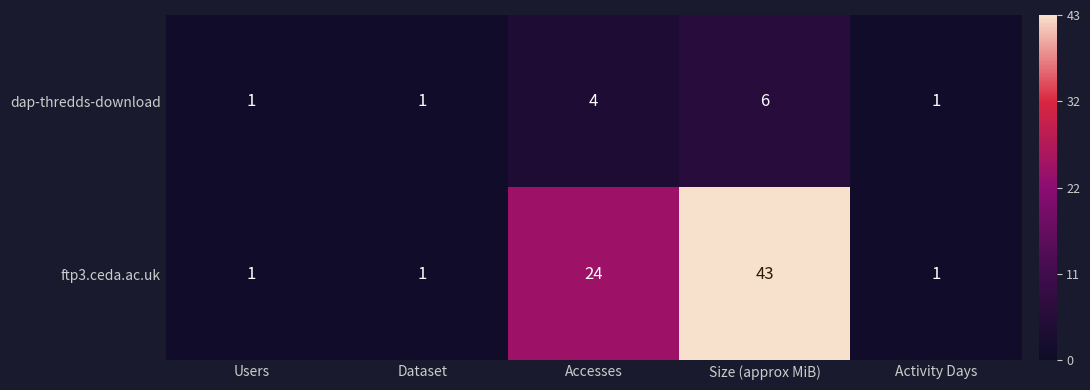

What is the difference between the maximum and second lowest values in the ftp3.ceda.ac.uk series?

42